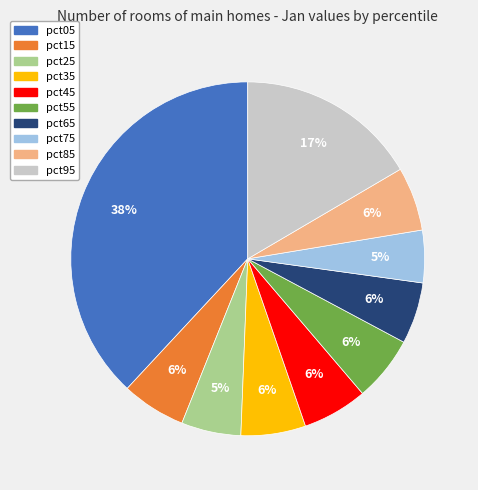

To the nearest percent, what is the combined percentage of pct65 and pct25?

11%